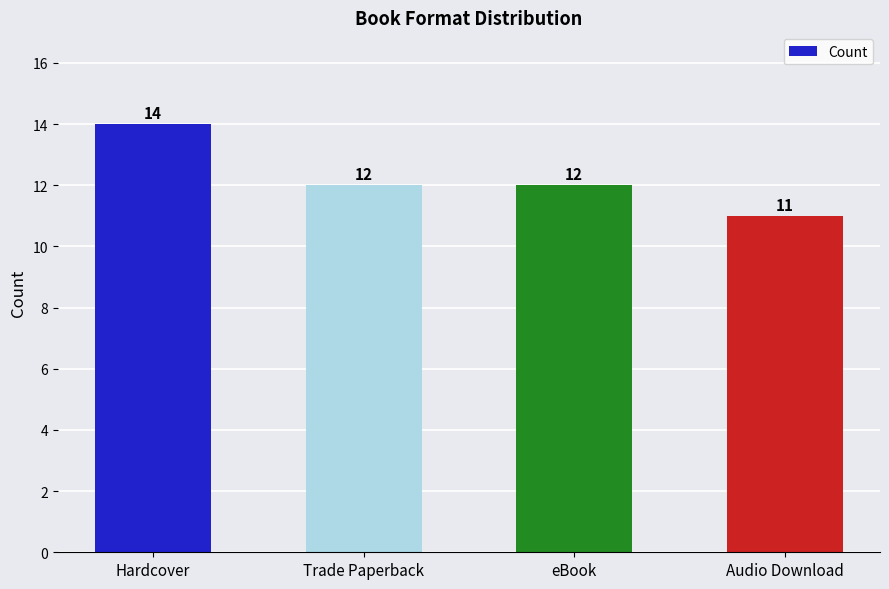

What is the difference between the maximum and minimum values?

3